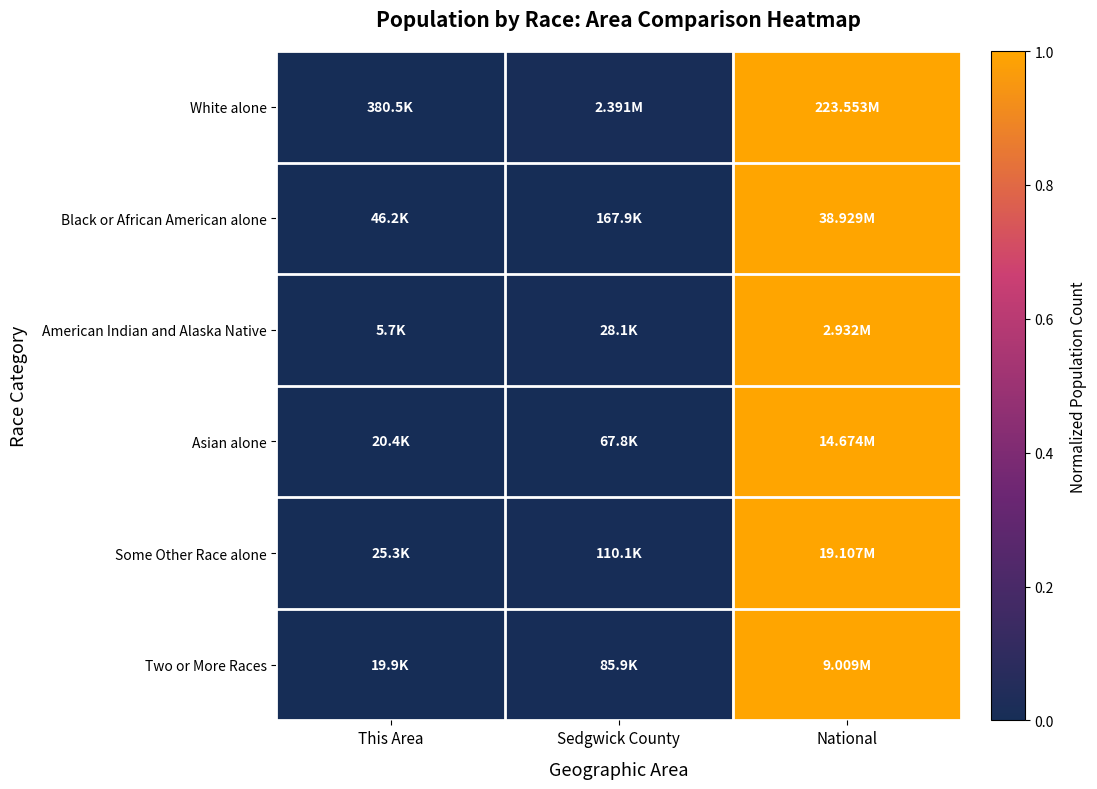

At how many categories does at least one series exceed 0?

2